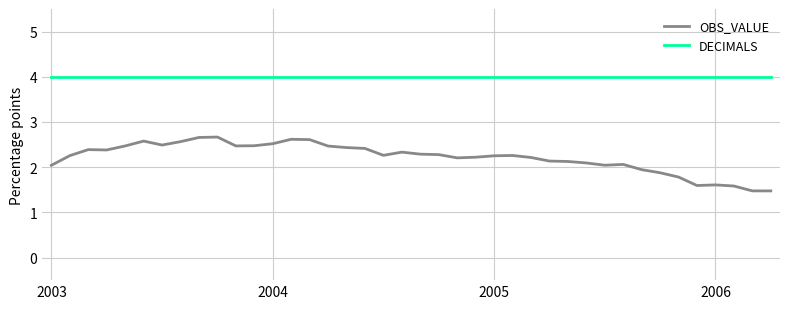

True or false: DECIMALS and OBS_VALUE cross at least once.

False